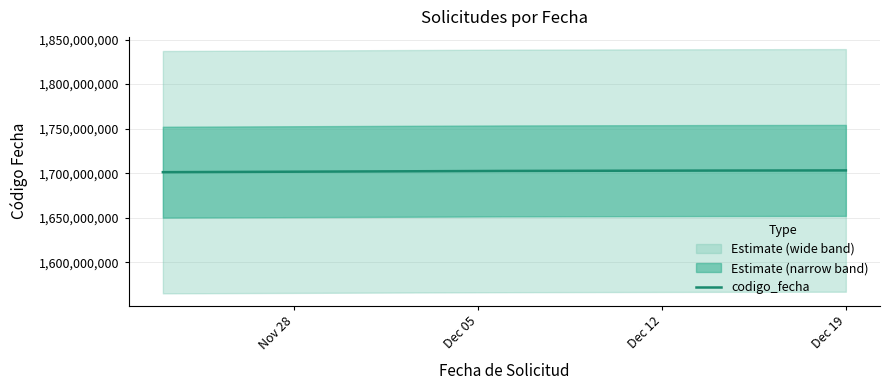

At which category does the chart reach its peak across all series?

Dec 19